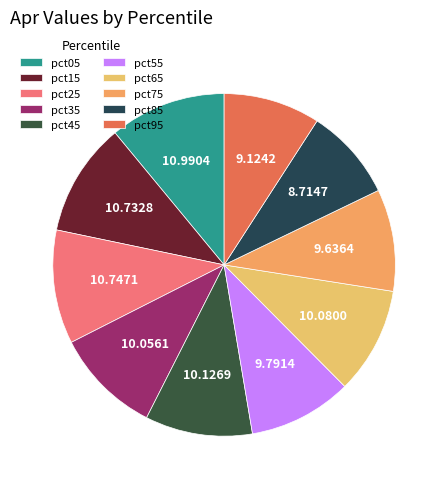

Rank the categories by value from lowest to highest.

pct85, pct95, pct75, pct55, pct35, pct65, pct45, pct15, pct25, pct05